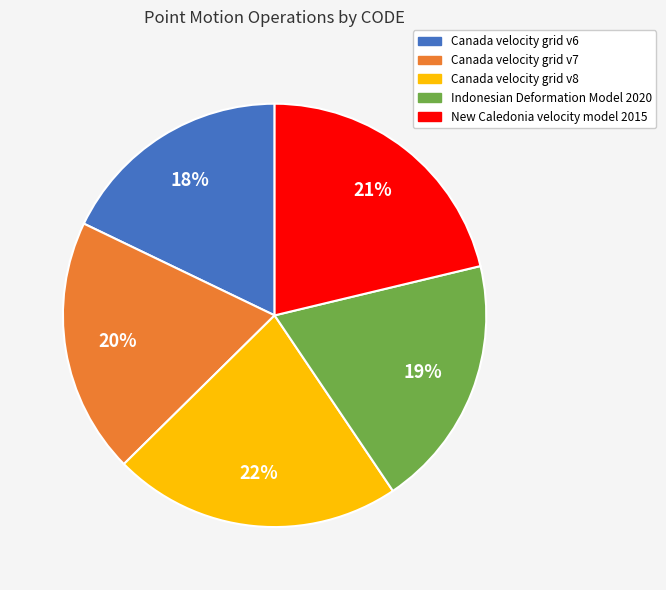

To the nearest percent, what is the difference between the Indonesian Deformation Model 2020 and Canada velocity grid v6 slice percentages?

1%